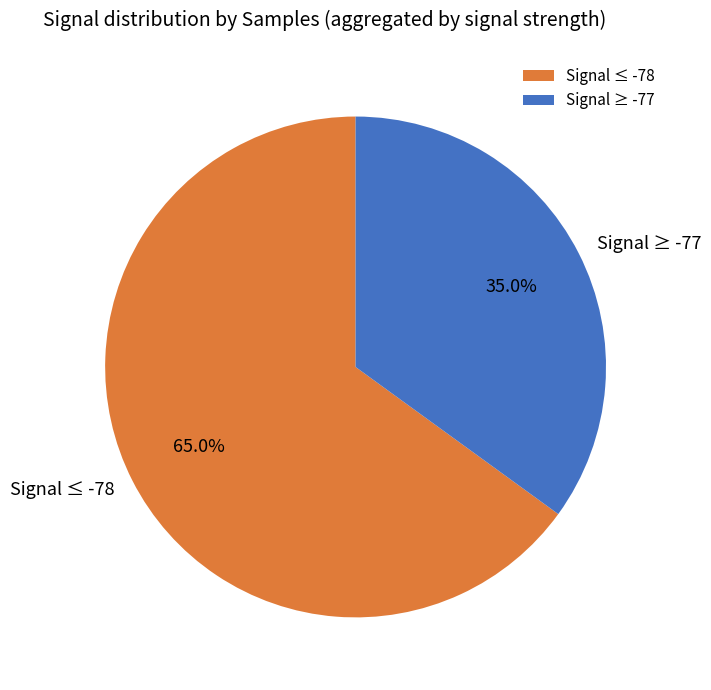

Which category has the biggest portion of the pie?

Signal ≤ -78